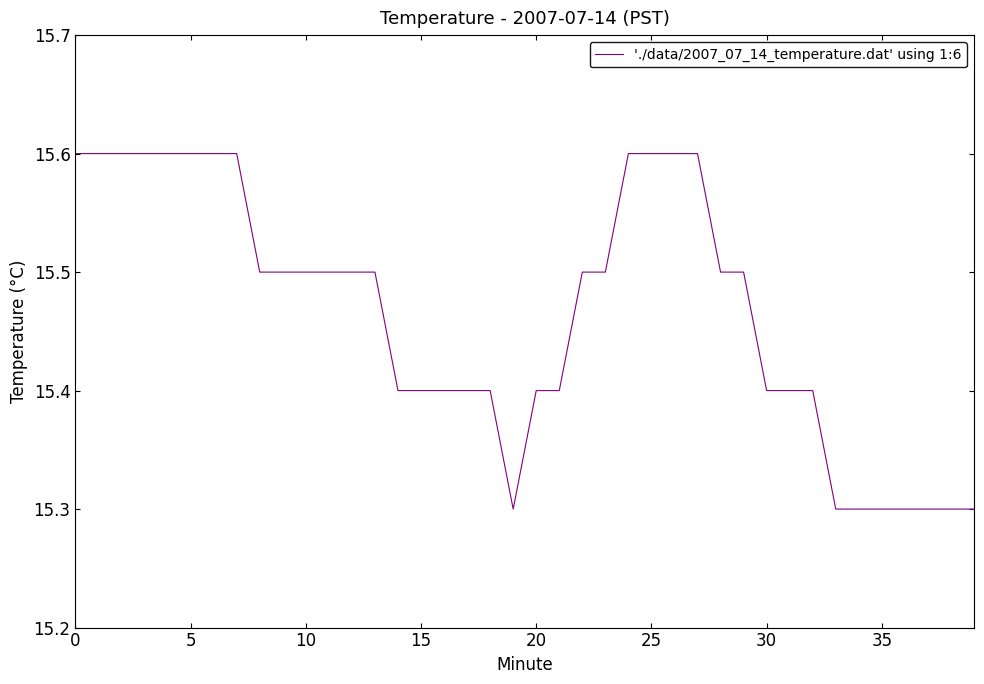

What is the minimum value shown in the chart?

15.3